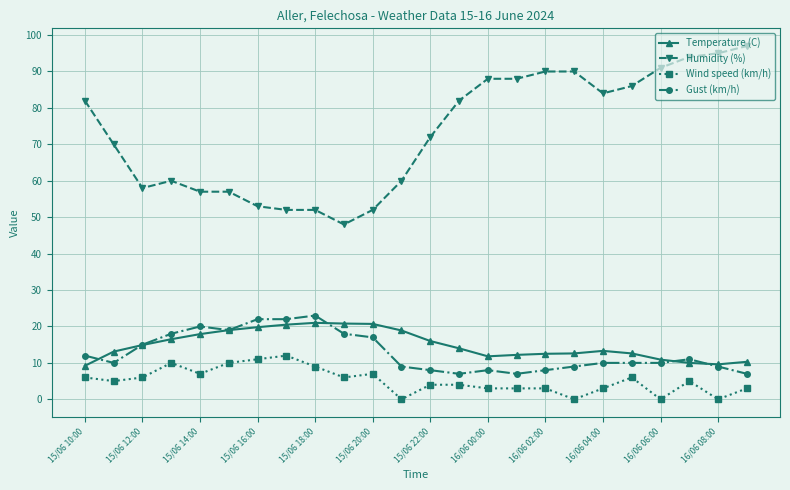

What is the difference between the second highest and second lowest values in the Wind speed (km/h) series?

11.0